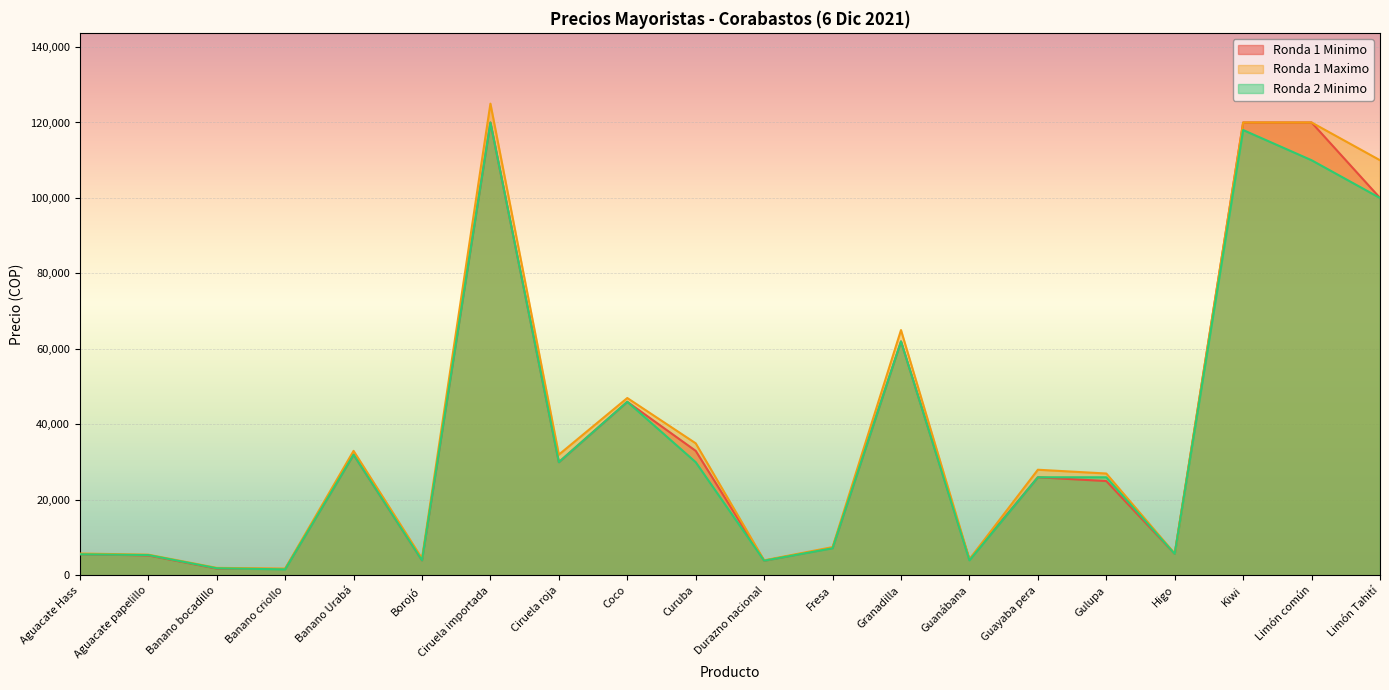

Which series has the largest total across all categories?

Ronda 1 Maximo